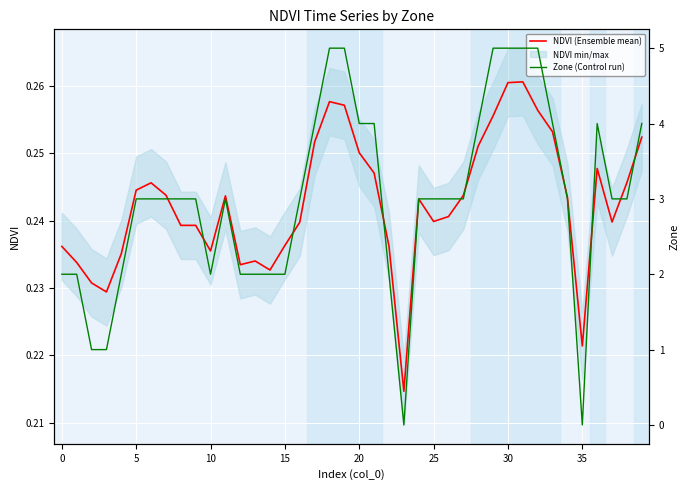

Count the number of categories in the chart.

40